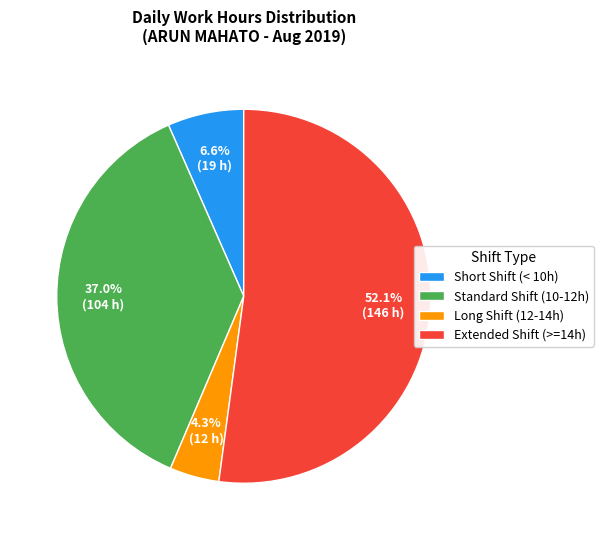

Is there a majority slice in this chart?

Yes